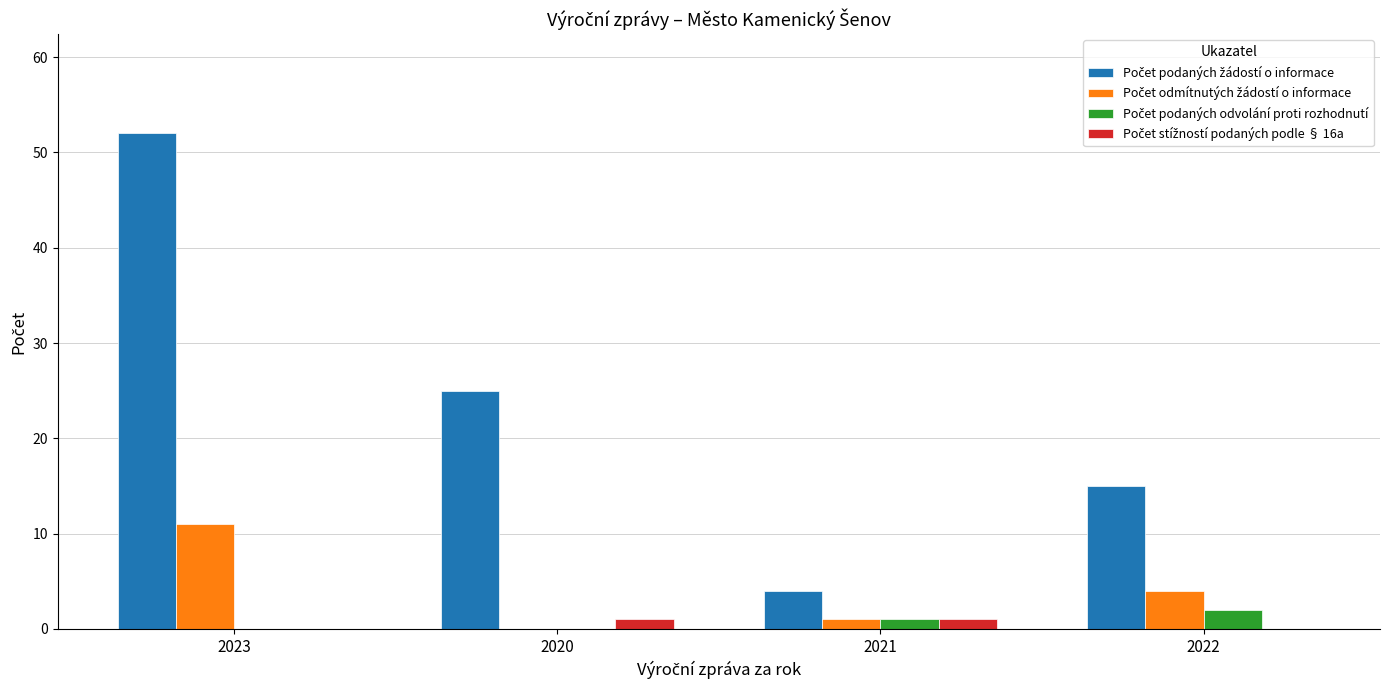

What is the total value across all series at 2022?

21